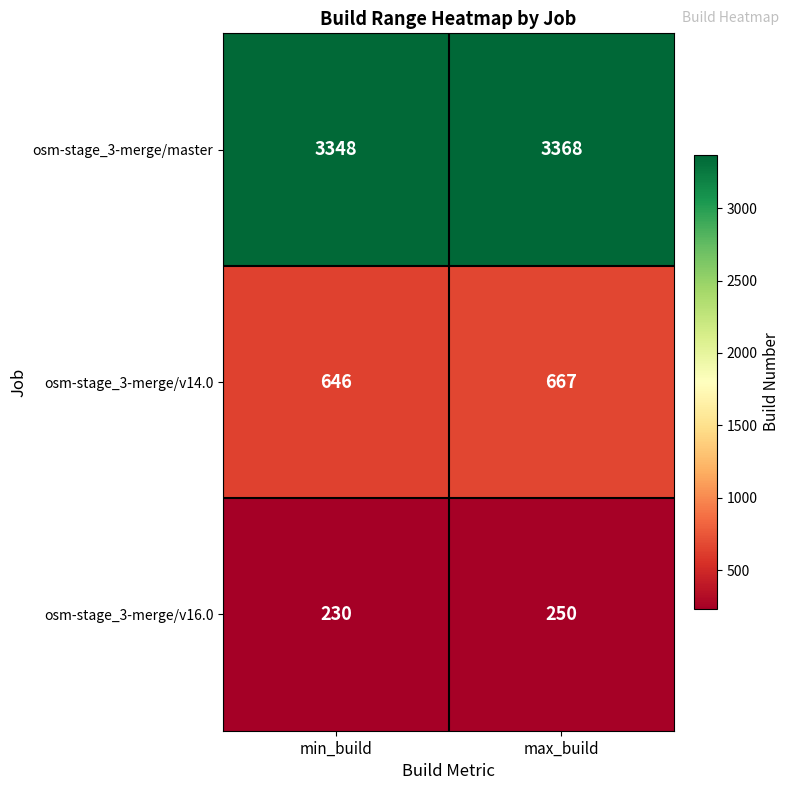

At how many categories does at least one series exceed 375?

2